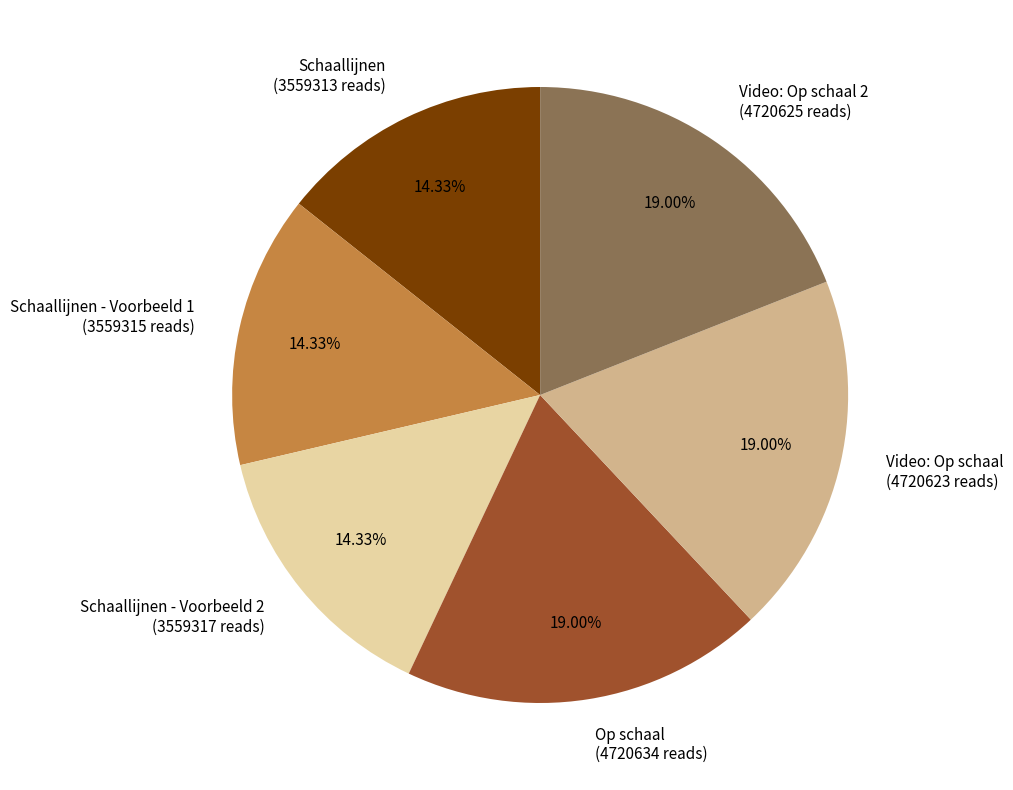

How many slices are in this pie chart?

6